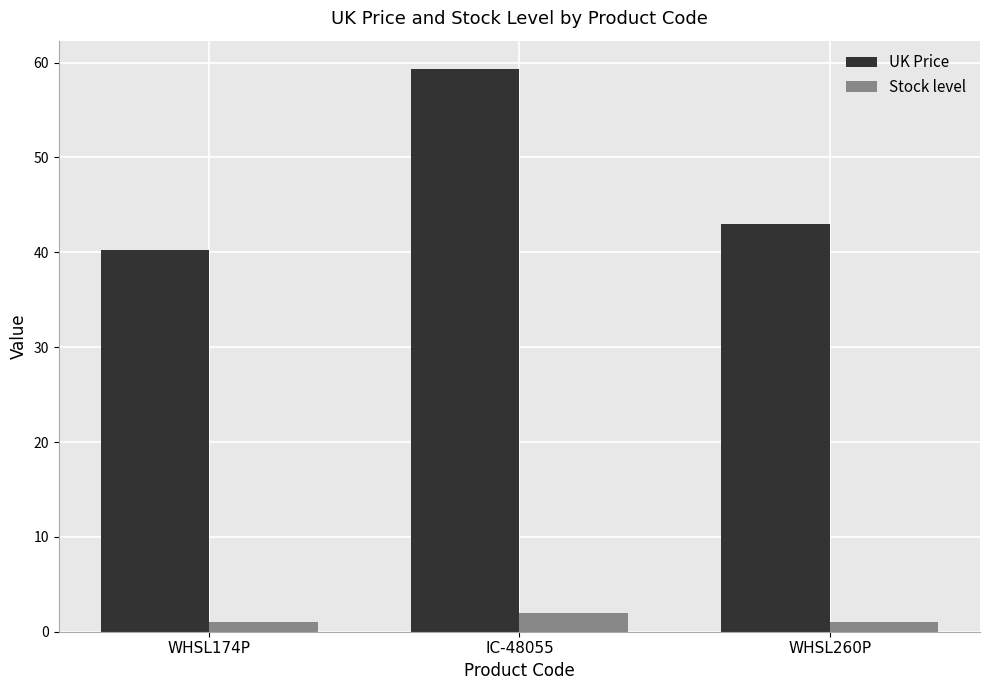

Is the value of Stock level at IC-48055 greater than the value of UK Price at WHSL260P?

No